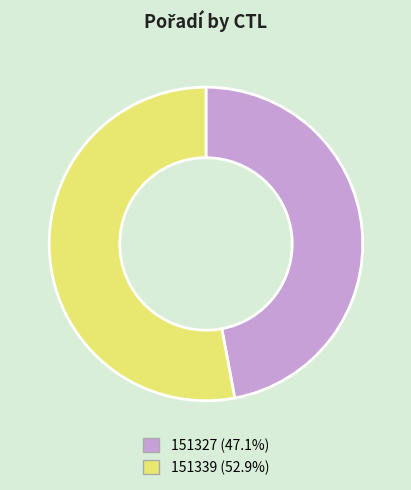

Does any single category account for the majority?

Yes